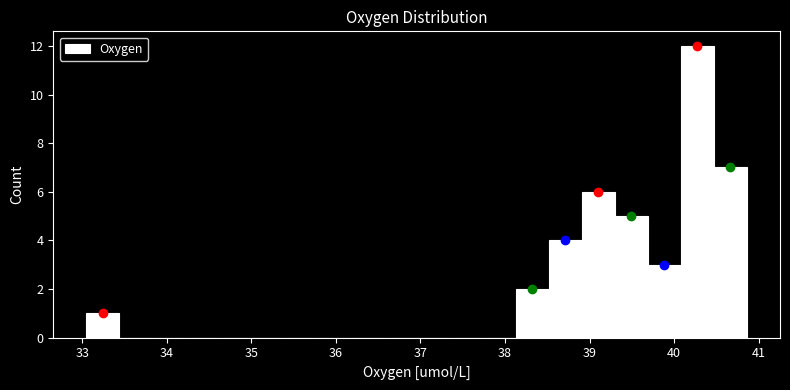

Around what value on the x-axis is the tallest bar? Give the approximate position of its centre, as read against the axis.

40.3